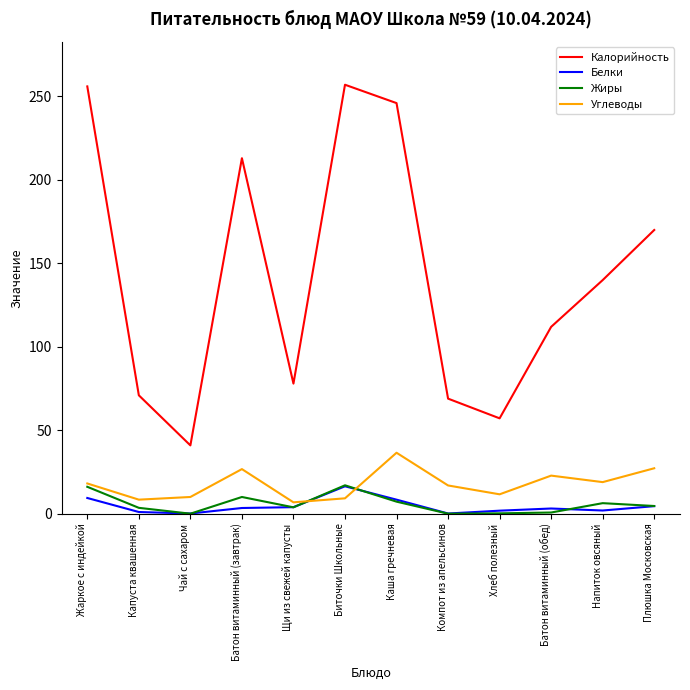

What is the highest value of the Жиры series?

17.1